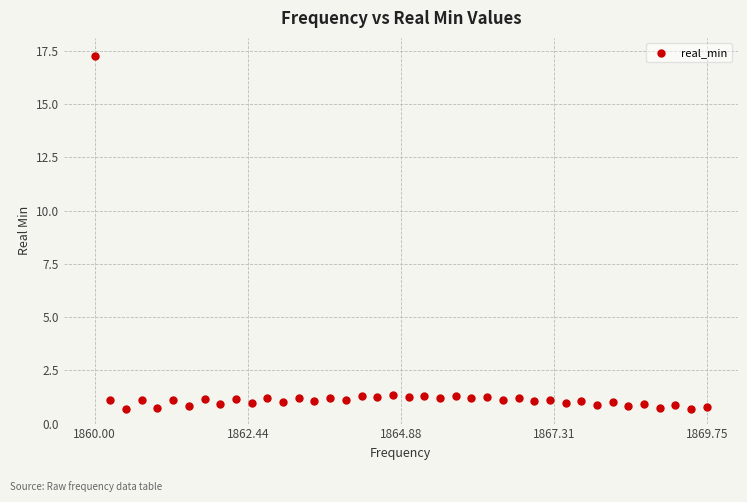

What is the range of Y values (max minus min)?

16.6